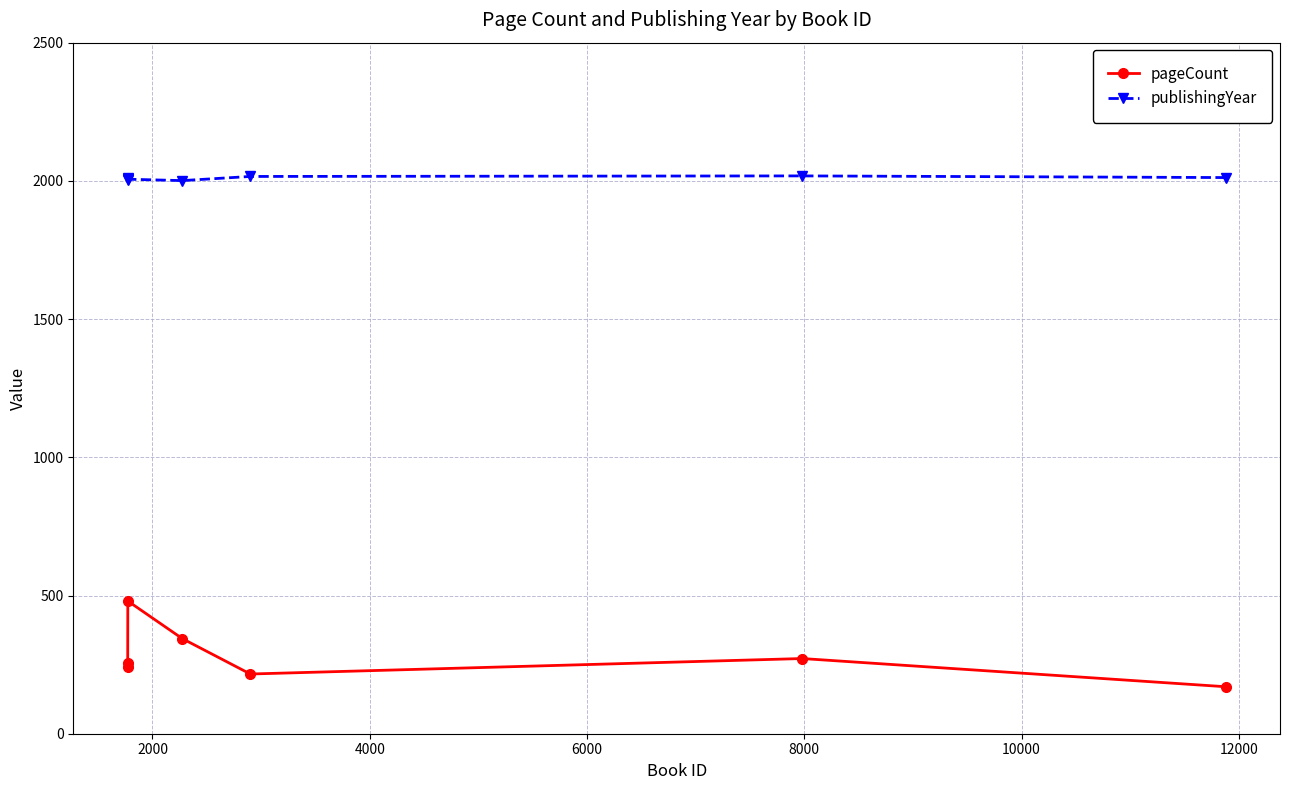

How many values in the publishingYear series are below 2012?

3